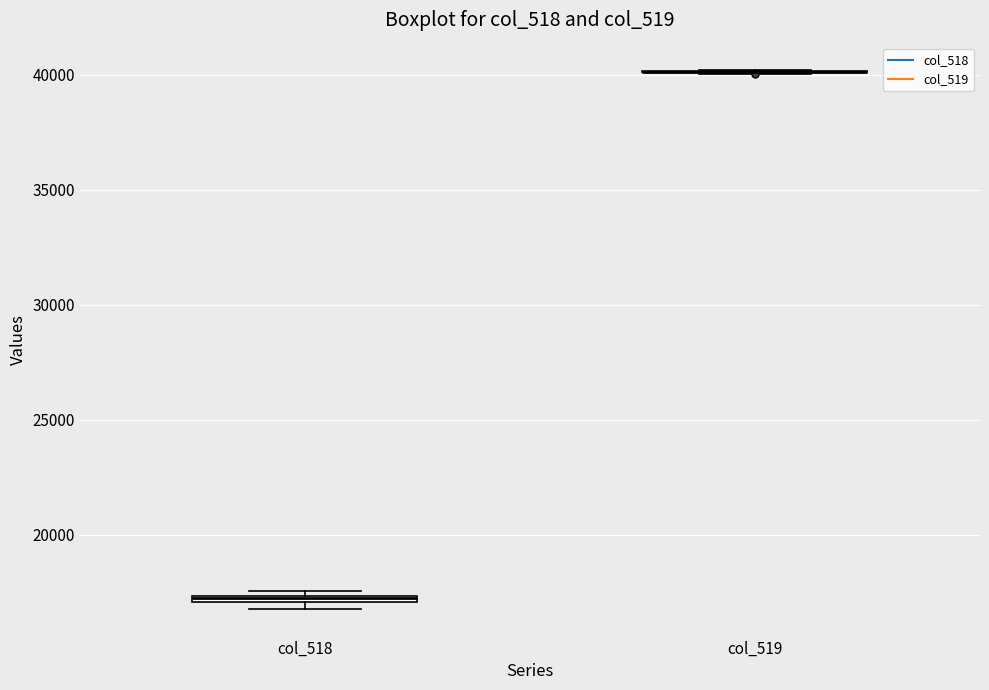

Where is the lower edge of the box for col_518 on the y-axis? The values are not printed on the chart, so give them approximately, as read against the axis.

17000